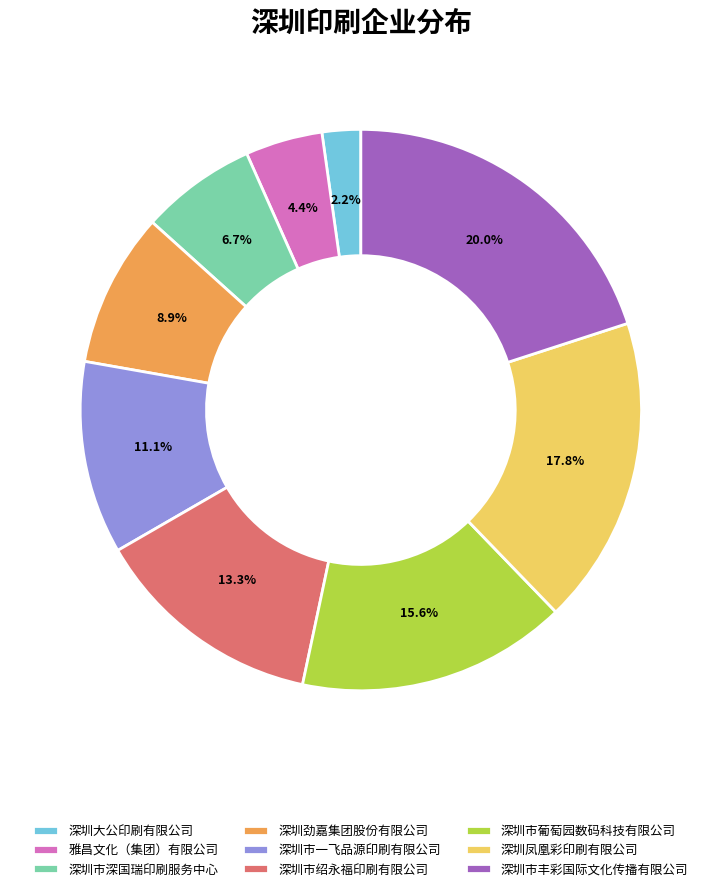

Between 深圳凤凰彩印刷有限公司 and 深圳市葡萄园数码科技有限公司, which is larger?

深圳凤凰彩印刷有限公司